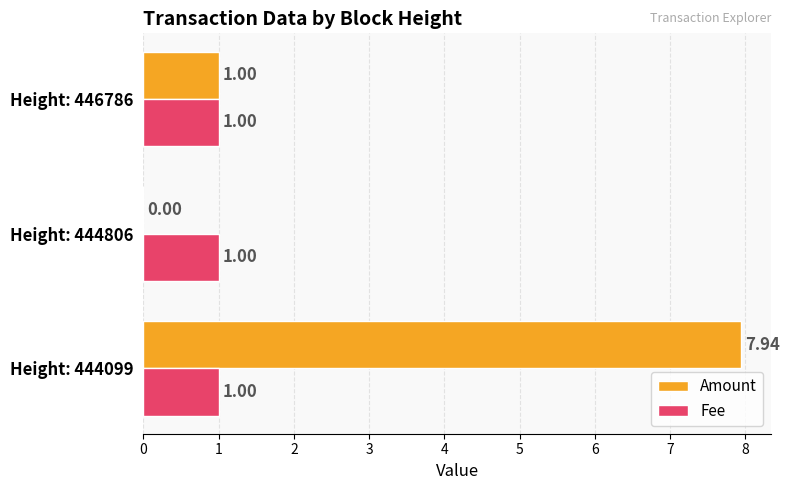

What is the sum of the Amount values at Height: 444099 and Height: 446786?

8.9